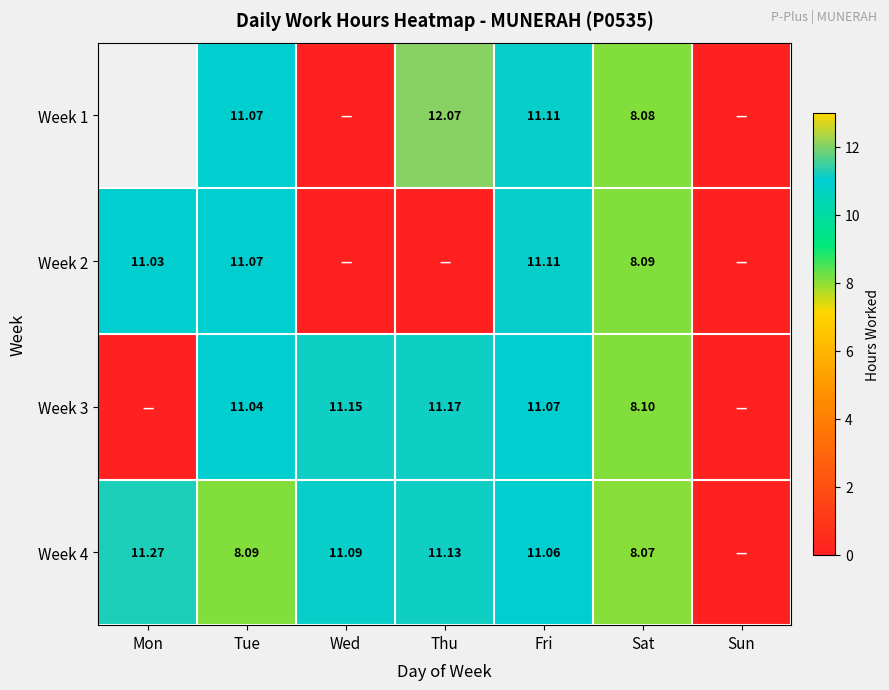

Count the number of data series in this chart.

4